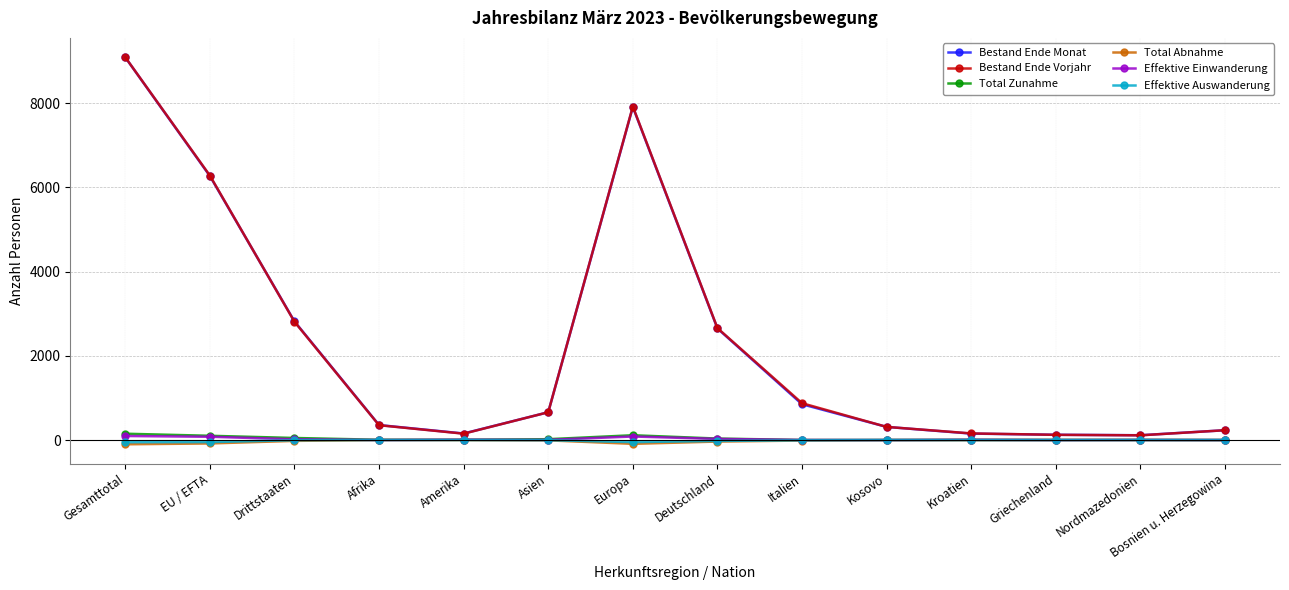

Is the value of Bestand Ende Monat at Bosnien u. Herzegowina greater than the value of Total Zunahme at Drittstaaten?

Yes